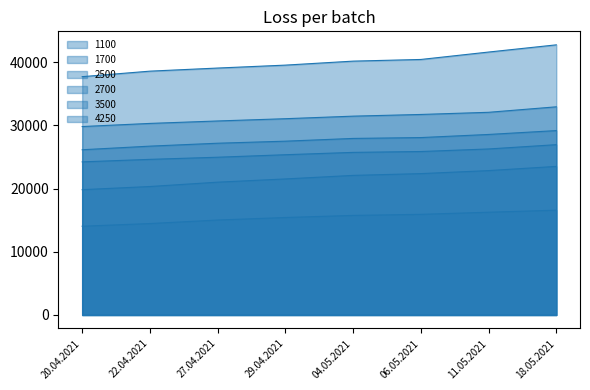

Where is 4250 nearest to the value 40236?

04.05.2021